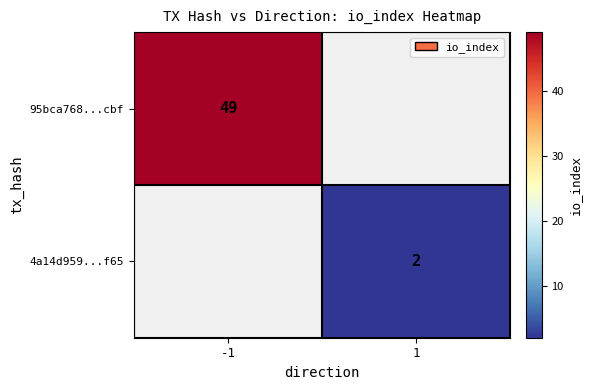

True or false: 4a14d959...f65 has a value of 2 at 1.

True